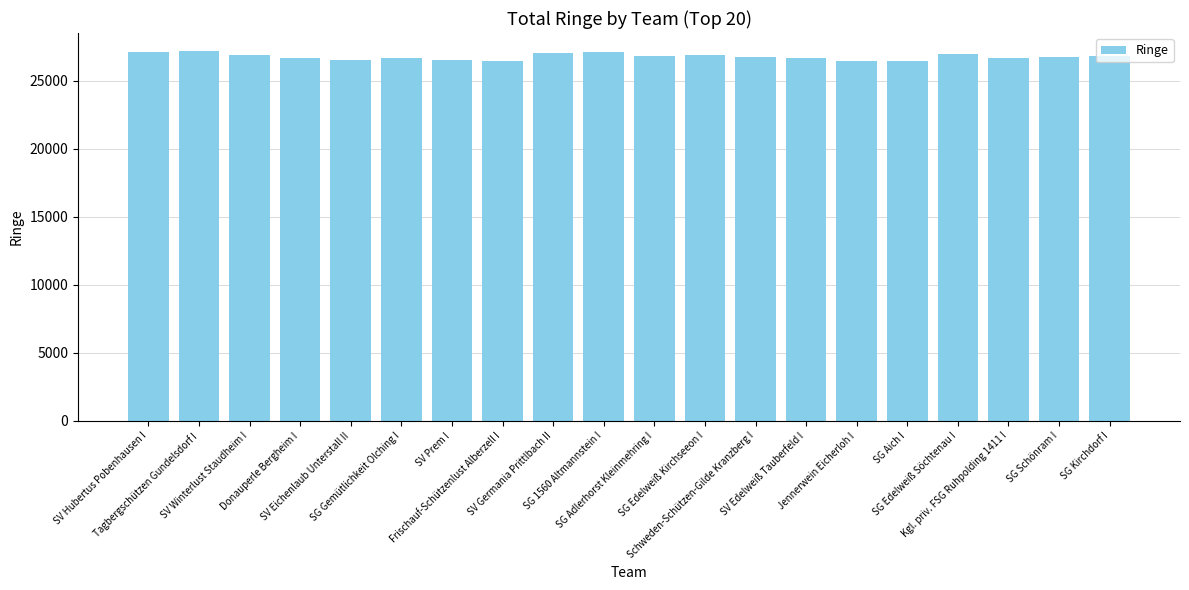

What is the value of the 15th bar from the left?

26468